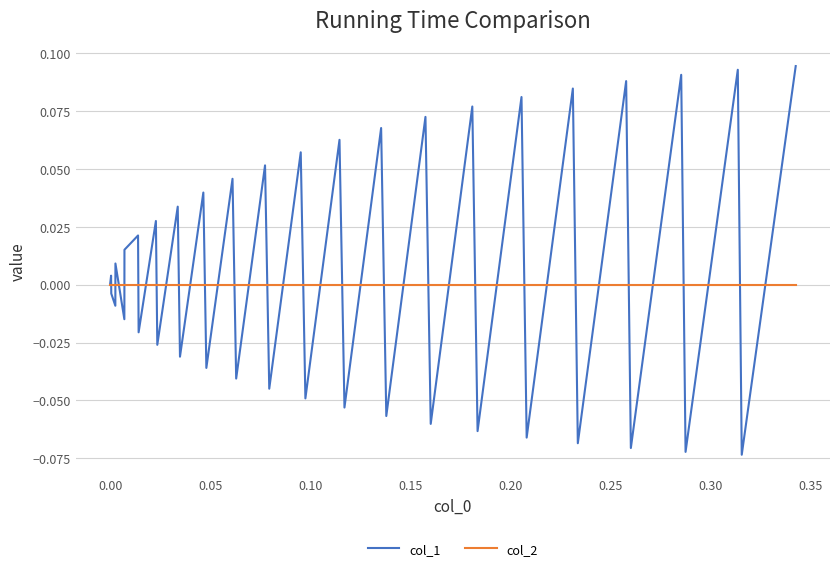

Which series has the largest range (max minus min)?

col_1